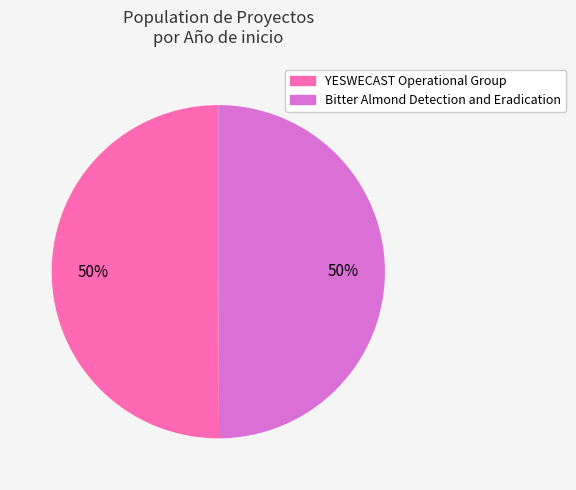

True or false: YESWECAST Operational Group accounts for 40% of the total.

False